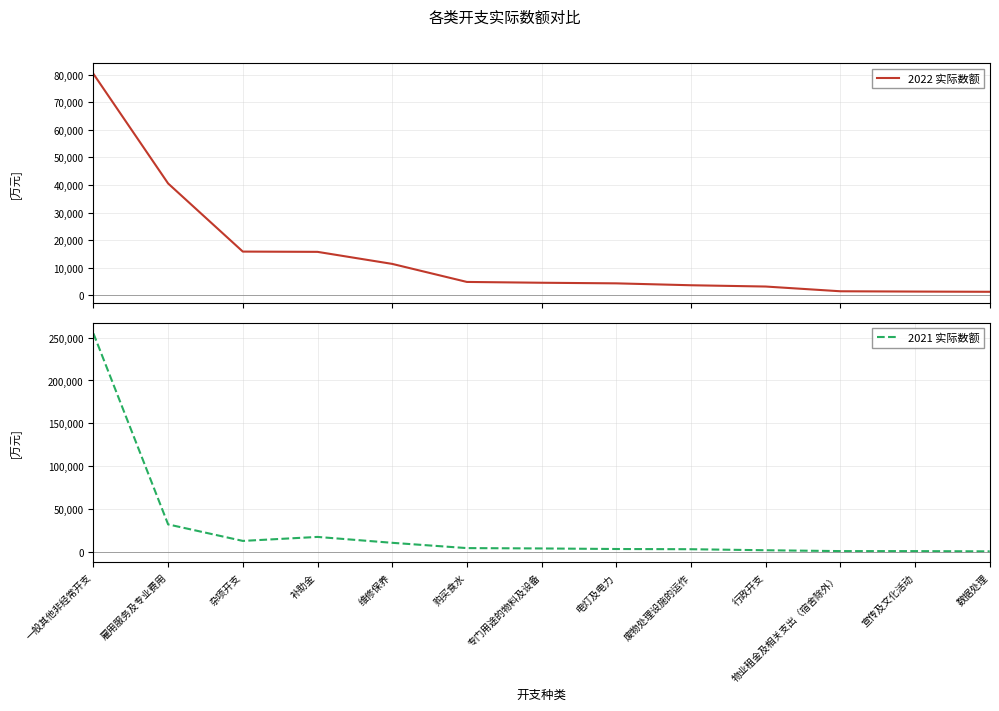

Is the value of 2022 实际数额 at 物业租金及相关支出（宿舍除外） greater than the value of 2021 实际数额 at 数据处理?

Yes